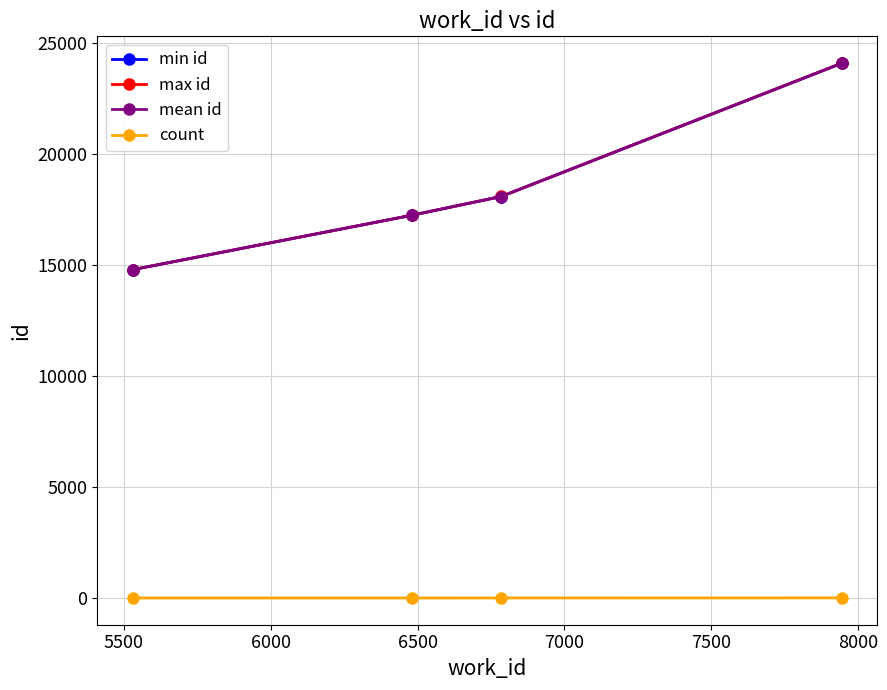

How many lines are shown in the chart?

4